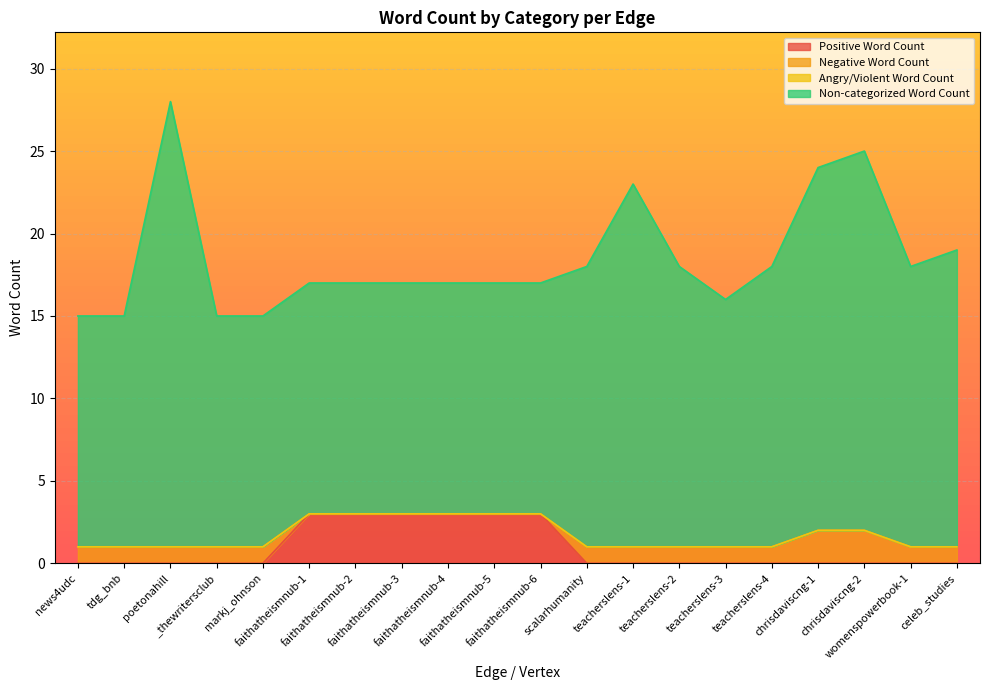

At how many categories does at least one series exceed 18?

4